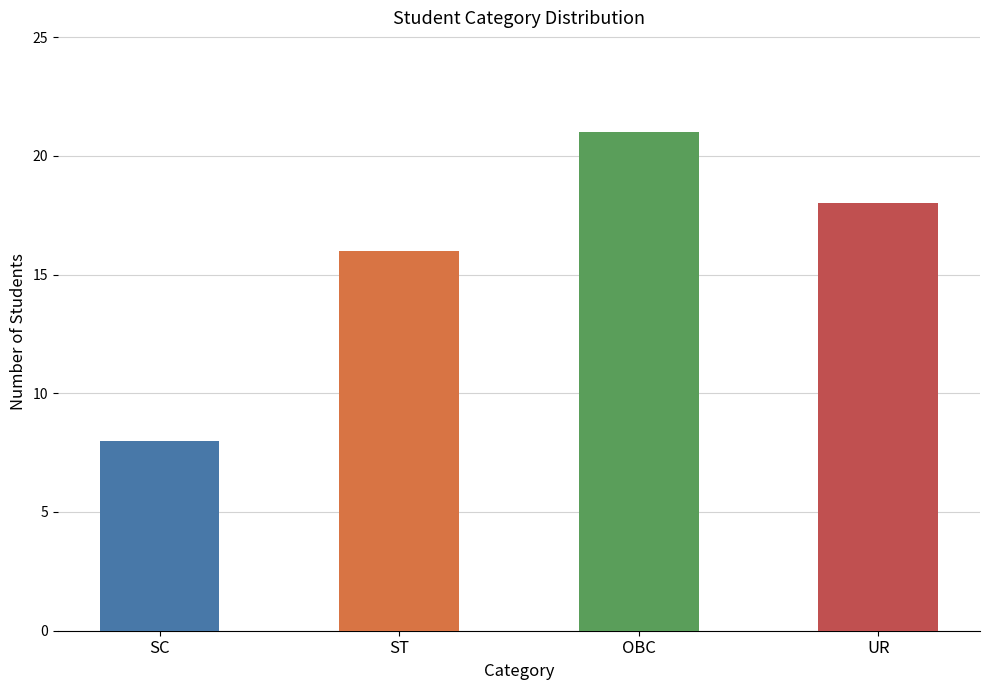

The chart shows a value of 16 at ST. True or false?

True